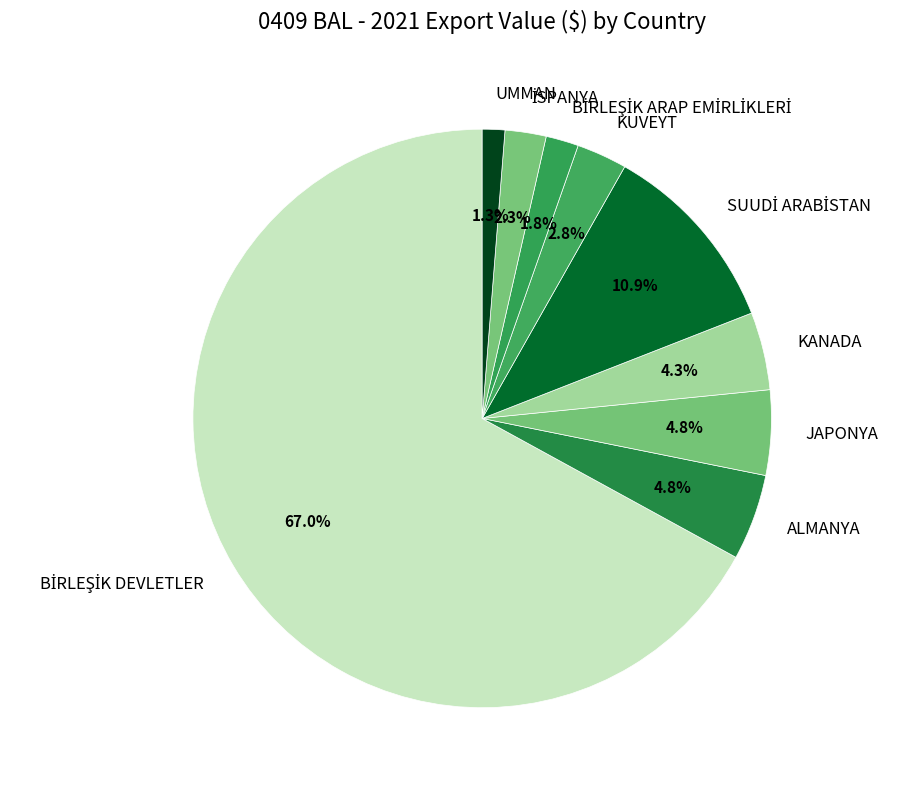

How many segments does this pie chart have?

9